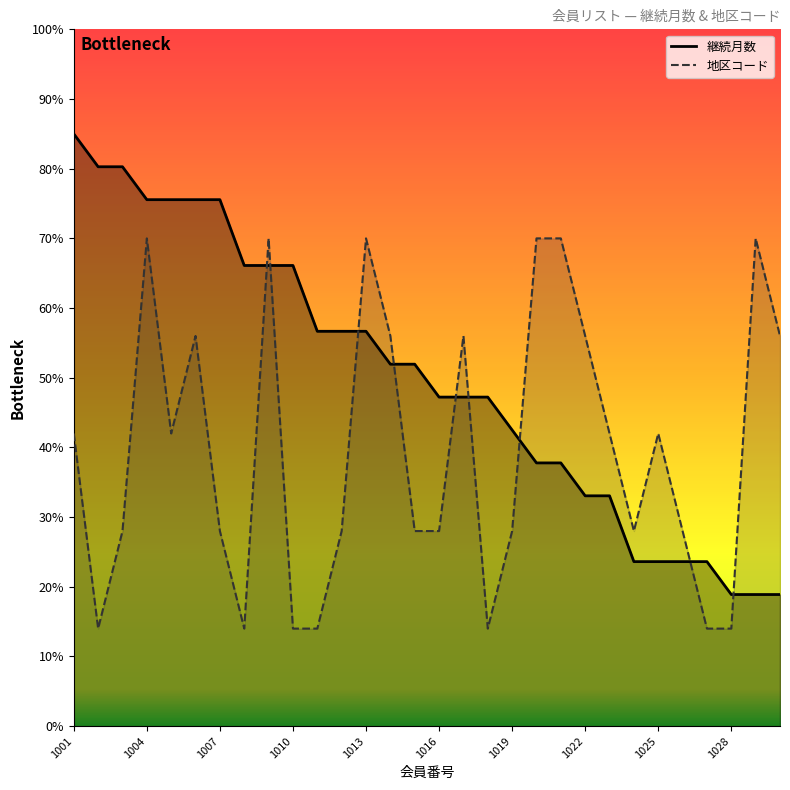

What is the highest value of the 継続月数_line series?

85.0